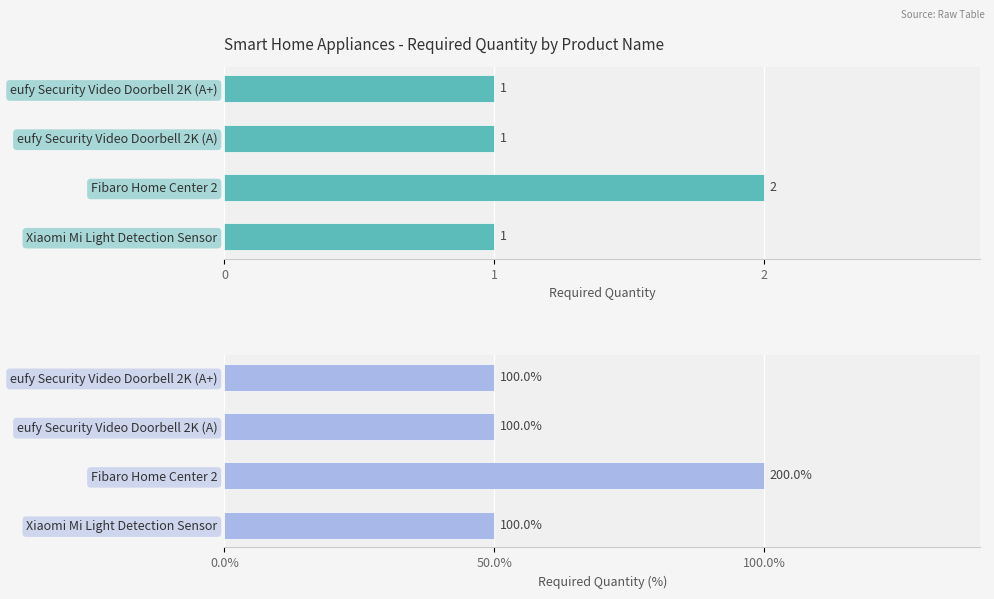

What is the ratio of the value at Fibaro Home Center 2 to the value at eufy Security Video Doorbell 2K (A+)?

2.0